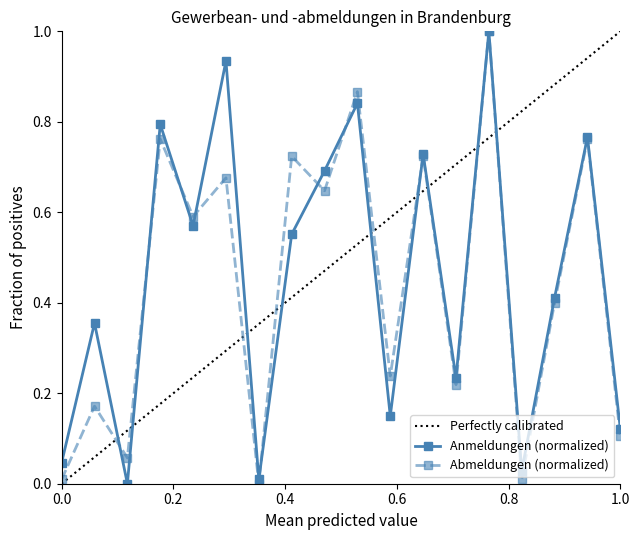

What is the highest value of the Abmeldungen (normalized) series?

1.0